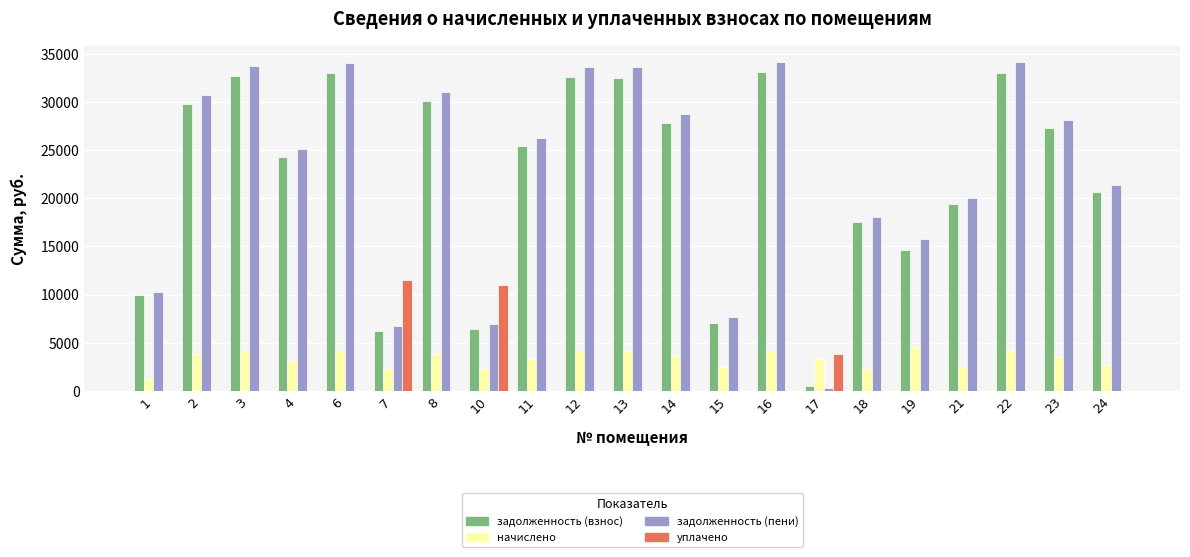

What is the sum of all начислено values?

70167.7